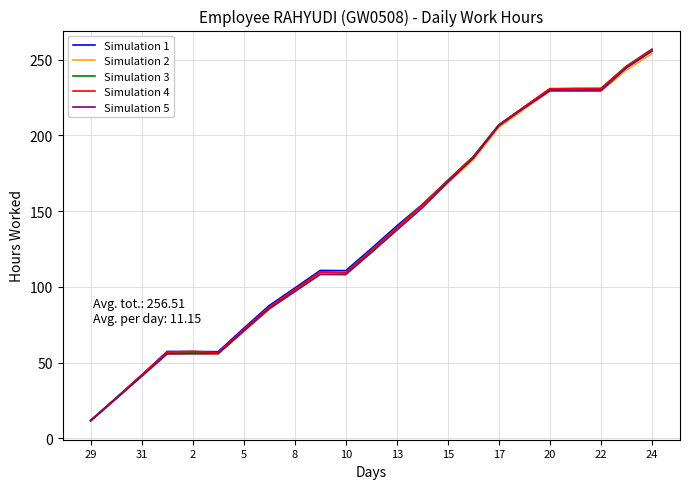

What is the greatest value displayed?

257.0